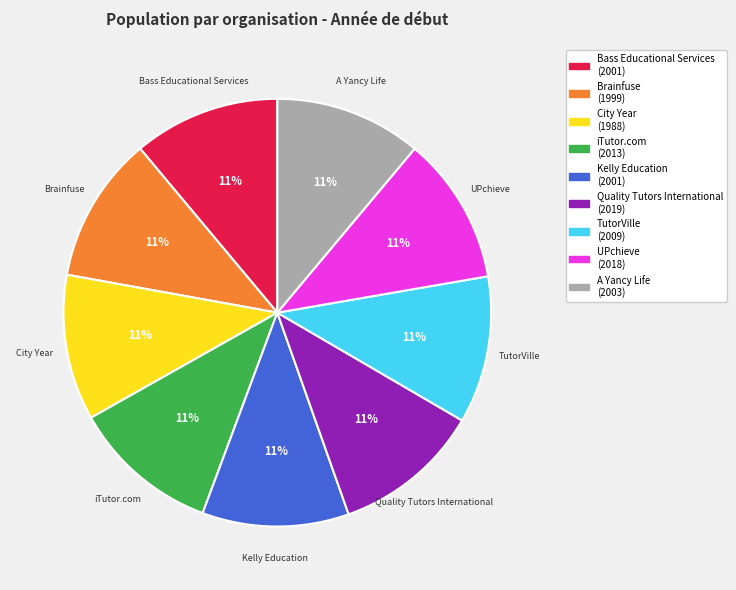

Approximately how many times larger is the value at City Year compared to A Yancy Life?

1.0